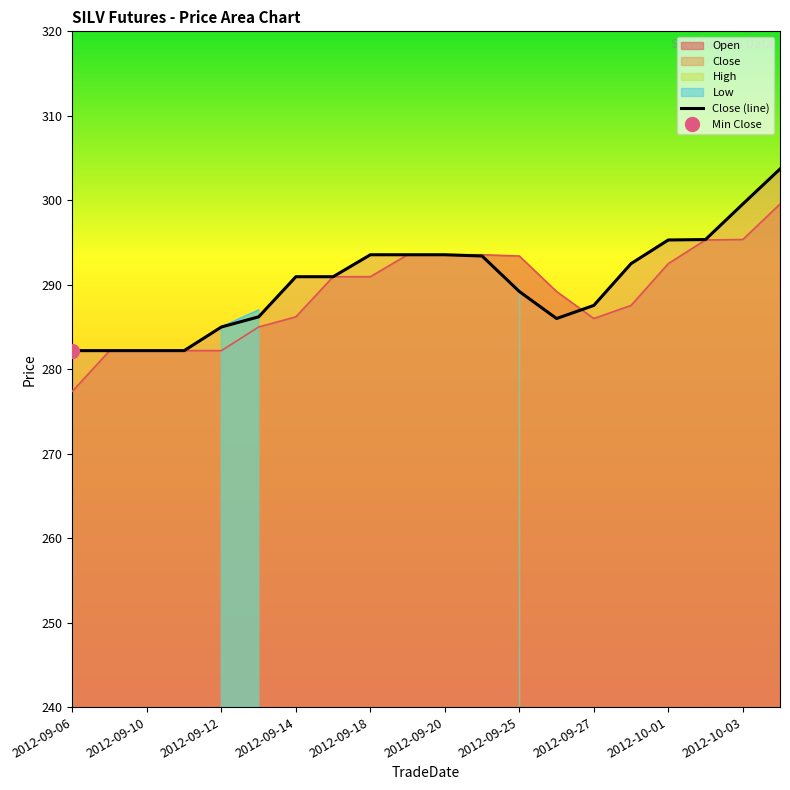

How many values exceed 290?

11